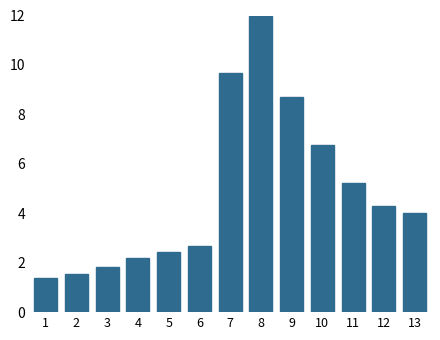

Reading left to right, extract all data points from this chart.

1.4	1.5	1.8	2.2	2.4	2.7	9.7	12.0	8.7	6.7	5.2	4.3	4.0